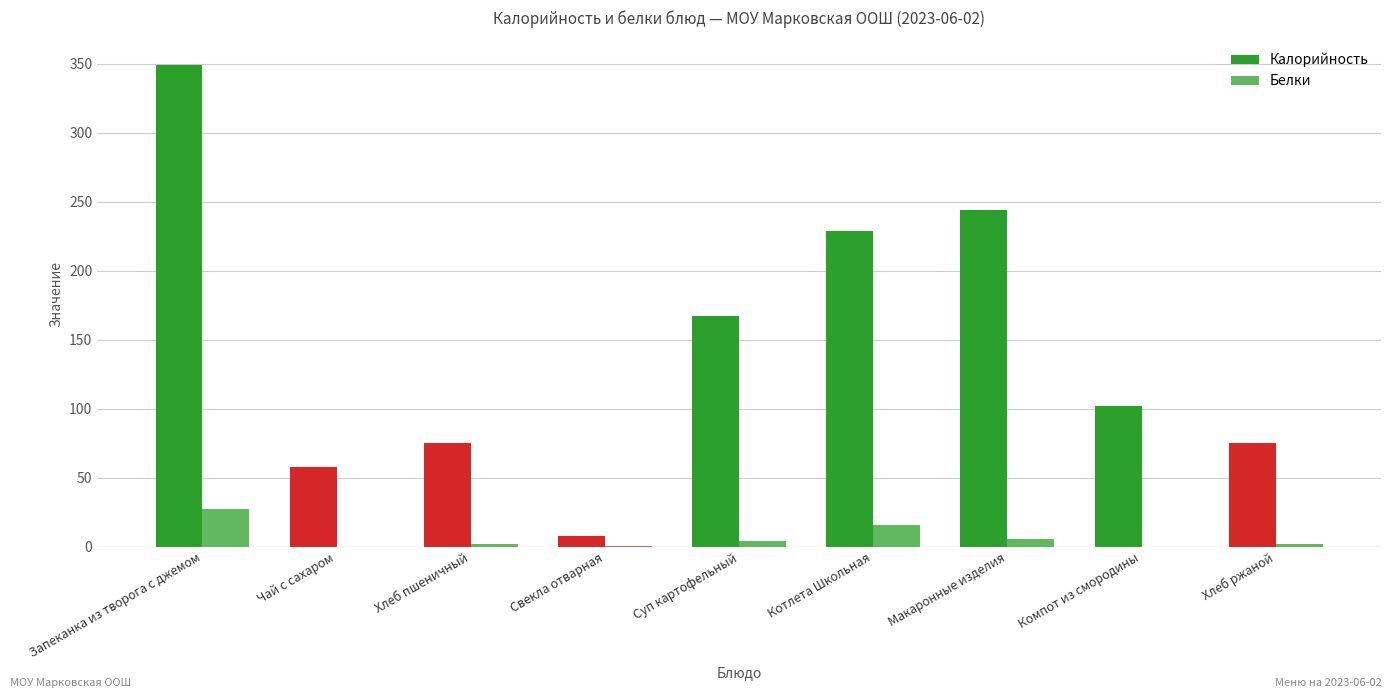

What is the total value across all series at Суп картофельный?

171.4